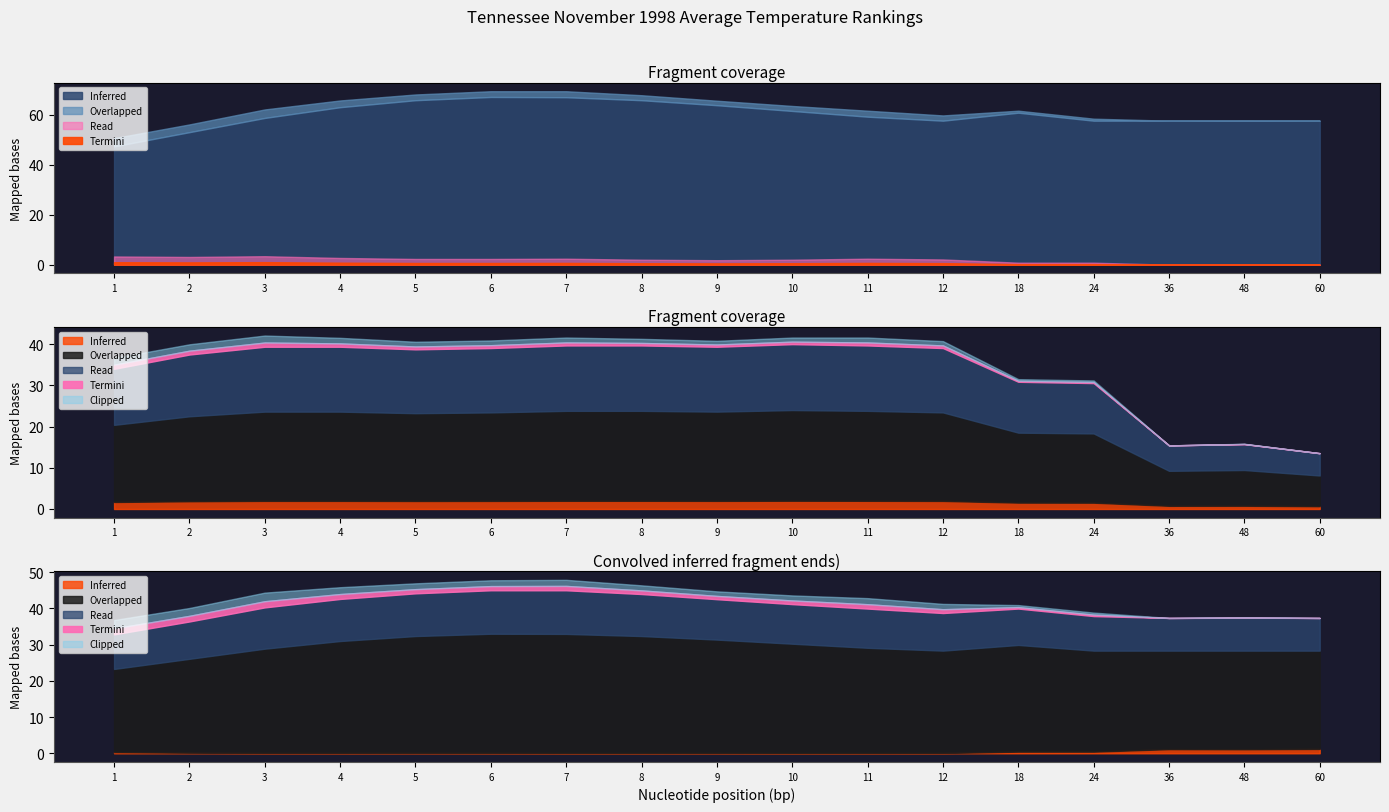

At which label is Value closest to 60?

12